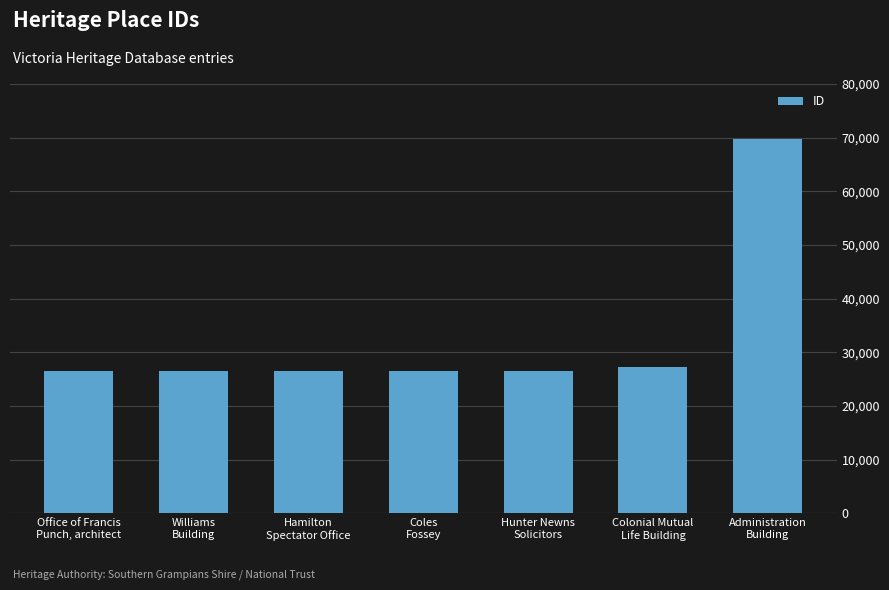

What is the change in value from Williams
Building to Administration
Building?

+43152